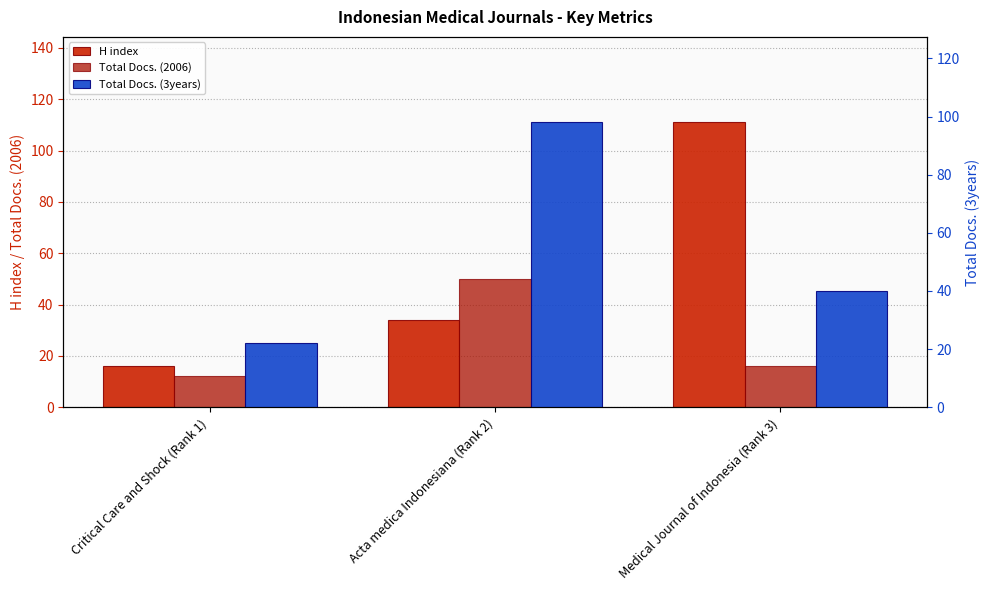

What are all the series names shown in the legend?

H index, Total Docs. (2006), Total Docs. (3years)